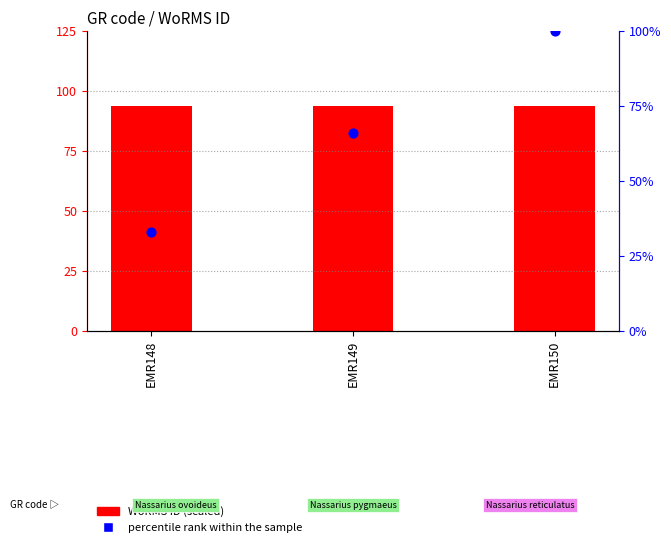

Which series contains the highest Y value?

percentile rank within the sample